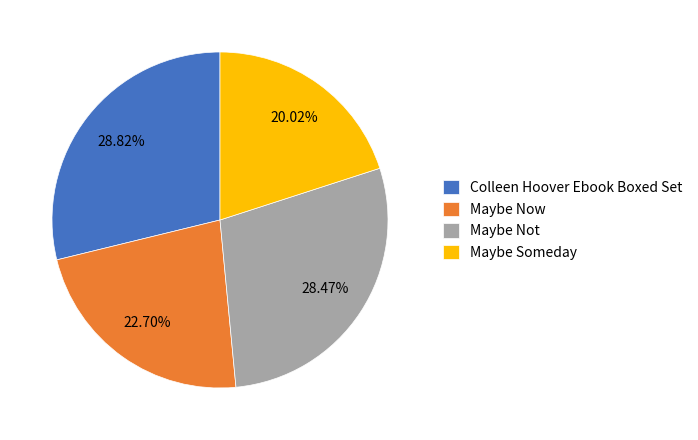

Is it true that Maybe Now is 23% of the pie?

True